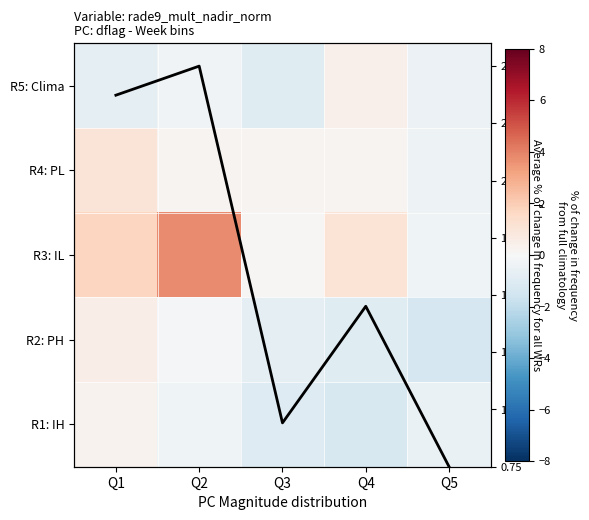

At Q4, list the series in order from smallest to largest.

R1: IH, R2: PH, R4: PL, R5: Clima, R3: IL, avg